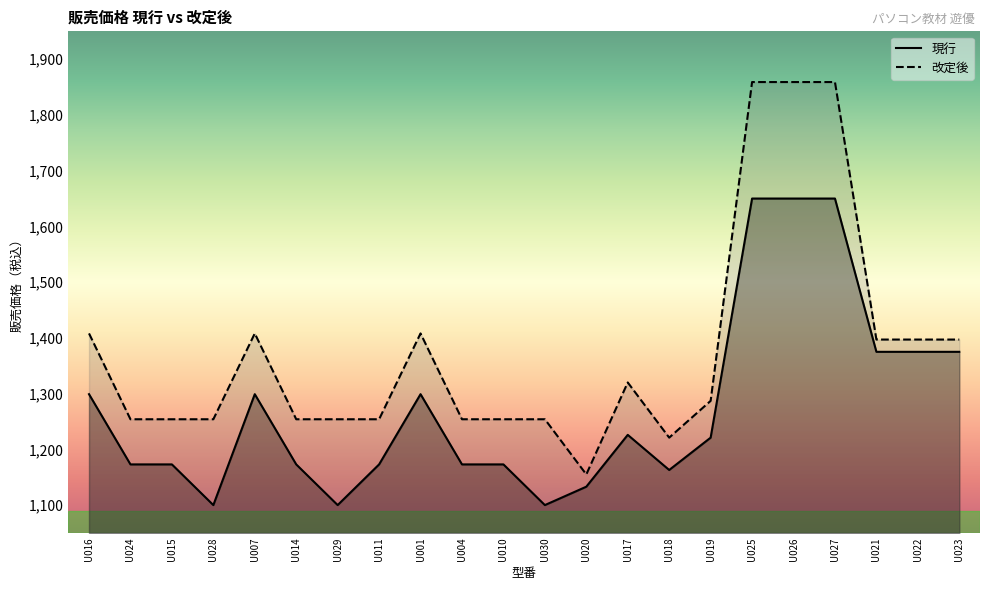

In 改定後, how many points are lower than both neighbors (excluding endpoints)?

2